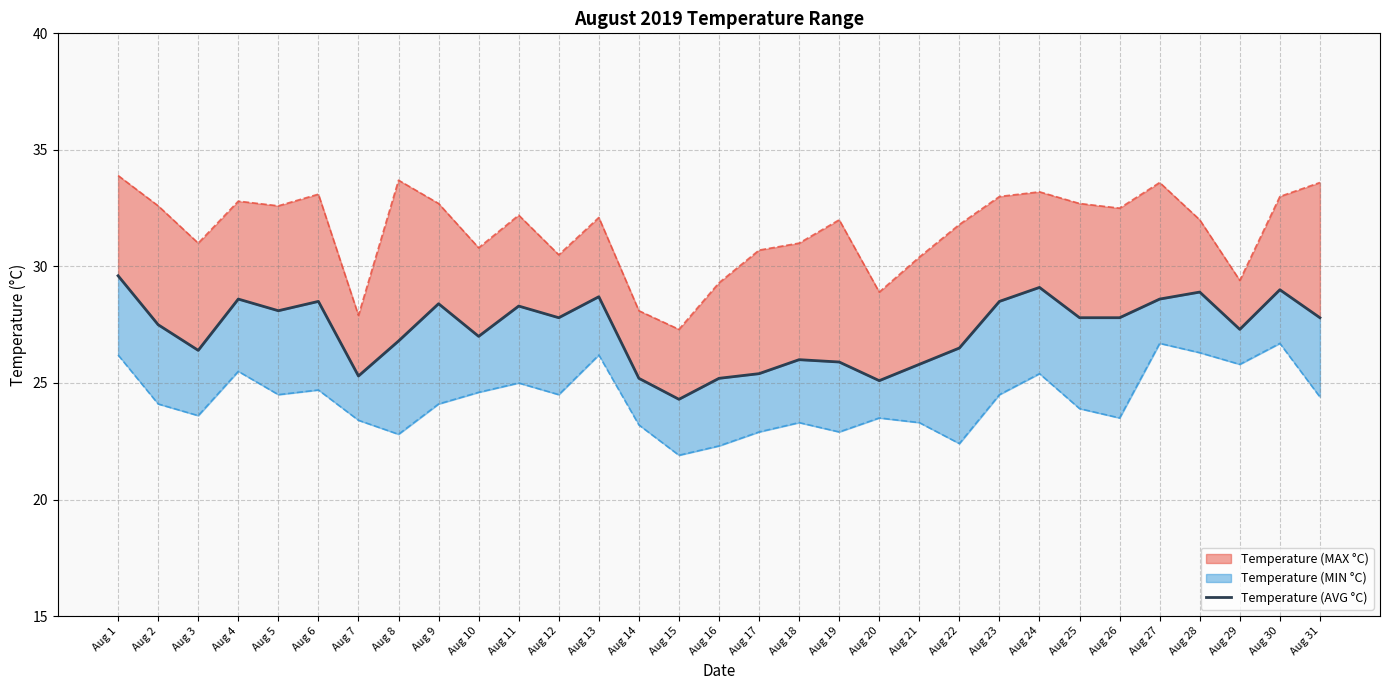

Where is the first local minimum?

Aug 3